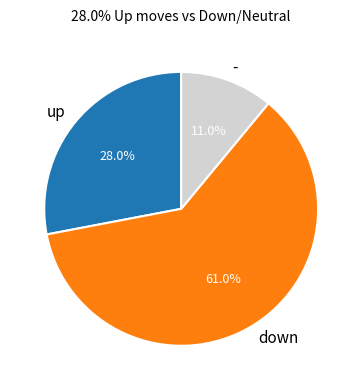

Combined, do down and - account for over 50%?

Yes